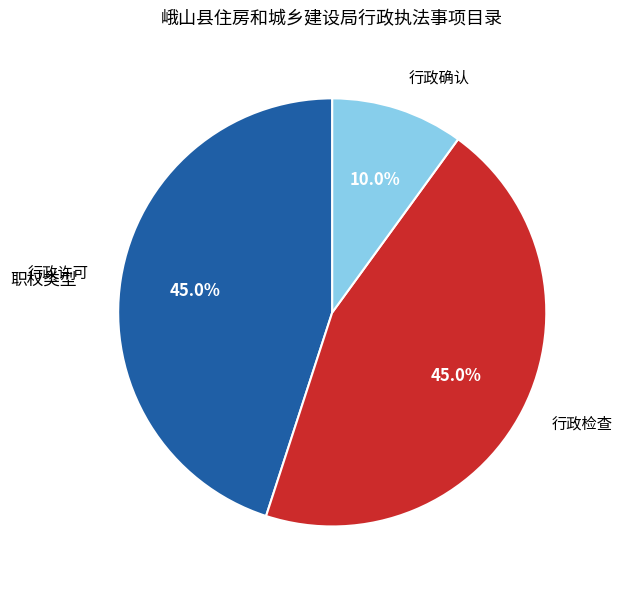

Does any single category account for the majority?

No